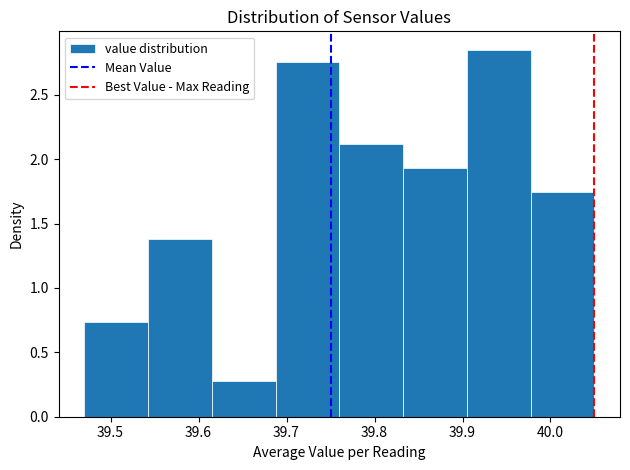

Which range on the x-axis has the tallest bar?

39.91 to 39.98